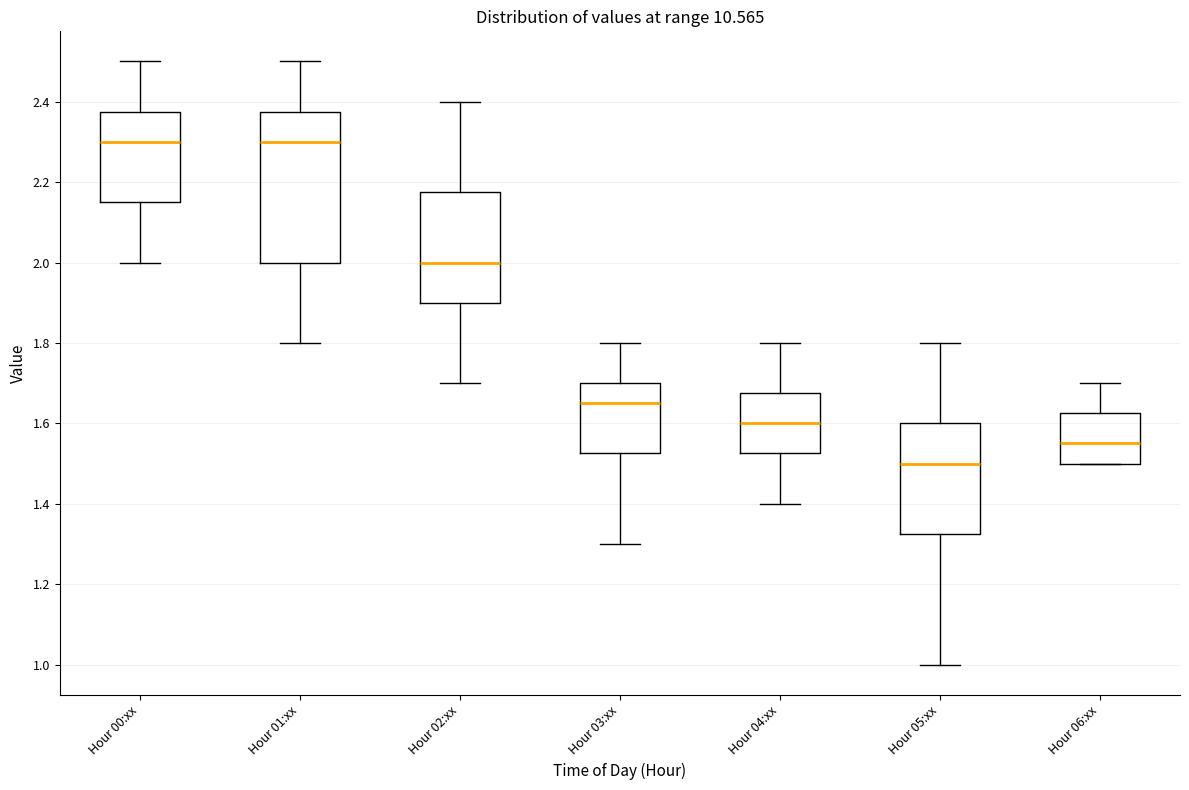

Reading left to right, read every box against the y-axis: the position of its median line, the range the box covers, and the ends of its whiskers. The values are not printed on the chart, so give them approximately, as read against the axis.

Hour 00:xx: median 2.30, box 2.16 to 2.38, whiskers 2.00 to 2.50
Hour 01:xx: median 2.30, box 2.00 to 2.38, whiskers 1.80 to 2.50
Hour 02:xx: median 2.00, box 1.90 to 2.18, whiskers 1.70 to 2.40
Hour 03:xx: median 1.66, box 1.52 to 1.70, whiskers 1.30 to 1.80
Hour 04:xx: median 1.60, box 1.52 to 1.68, whiskers 1.40 to 1.80
Hour 05:xx: median 1.50, box 1.32 to 1.60, whiskers 1.00 to 1.80
Hour 06:xx: median 1.56, box 1.50 to 1.62, whiskers 1.50 to 1.70